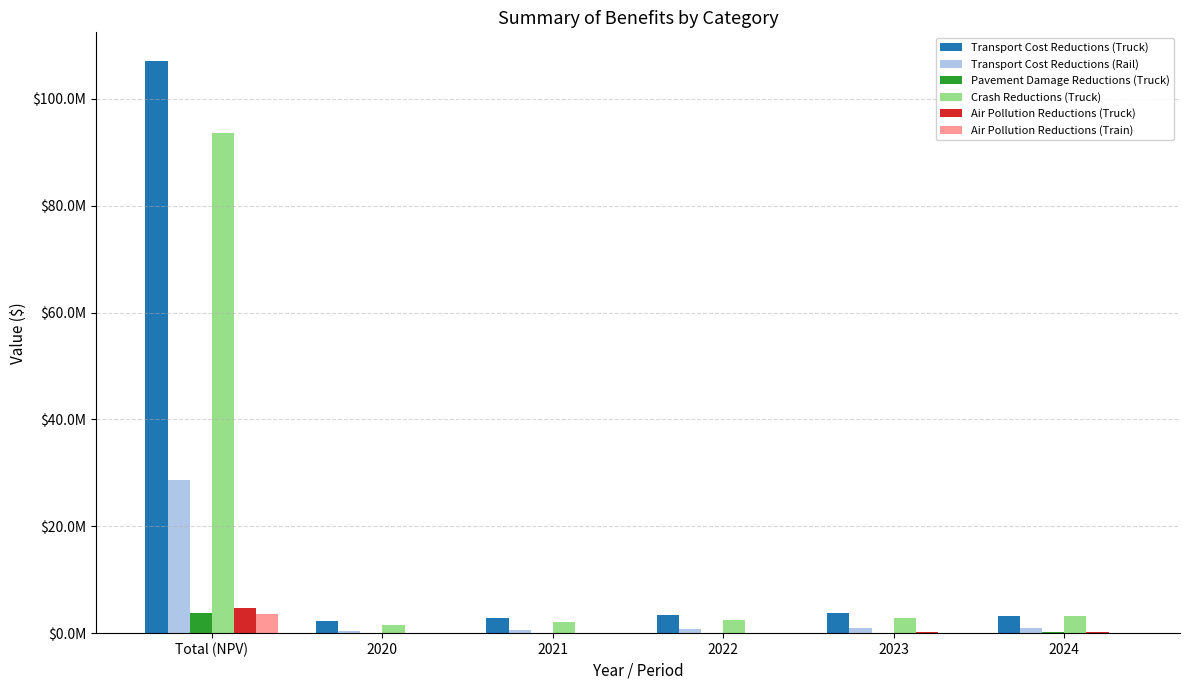

What are all the series names shown in the legend?

Transport Cost Reductions (Truck), Transport Cost Reductions (Rail), Pavement Damage Reductions (Truck), Crash Reductions (Truck), Air Pollution Reductions (Truck), Air Pollution Reductions (Train)